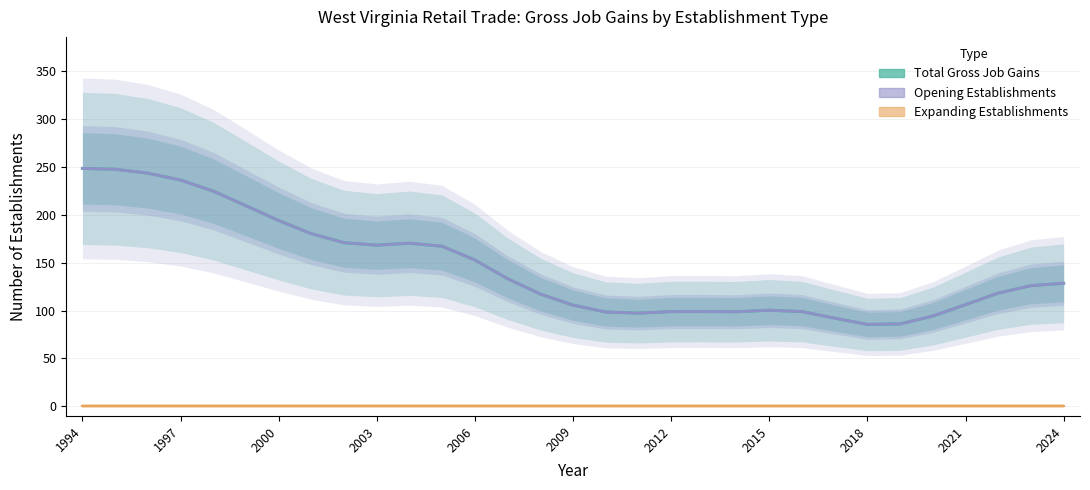

Which category has the highest value in the Opening Establishments series?

1994